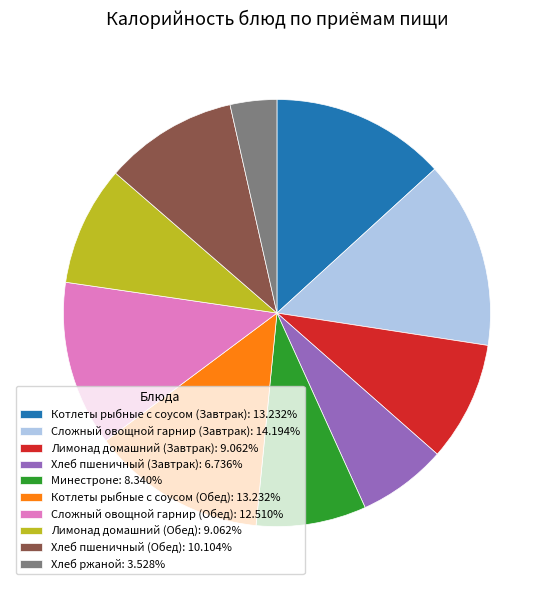

Does any single category account for the majority?

No